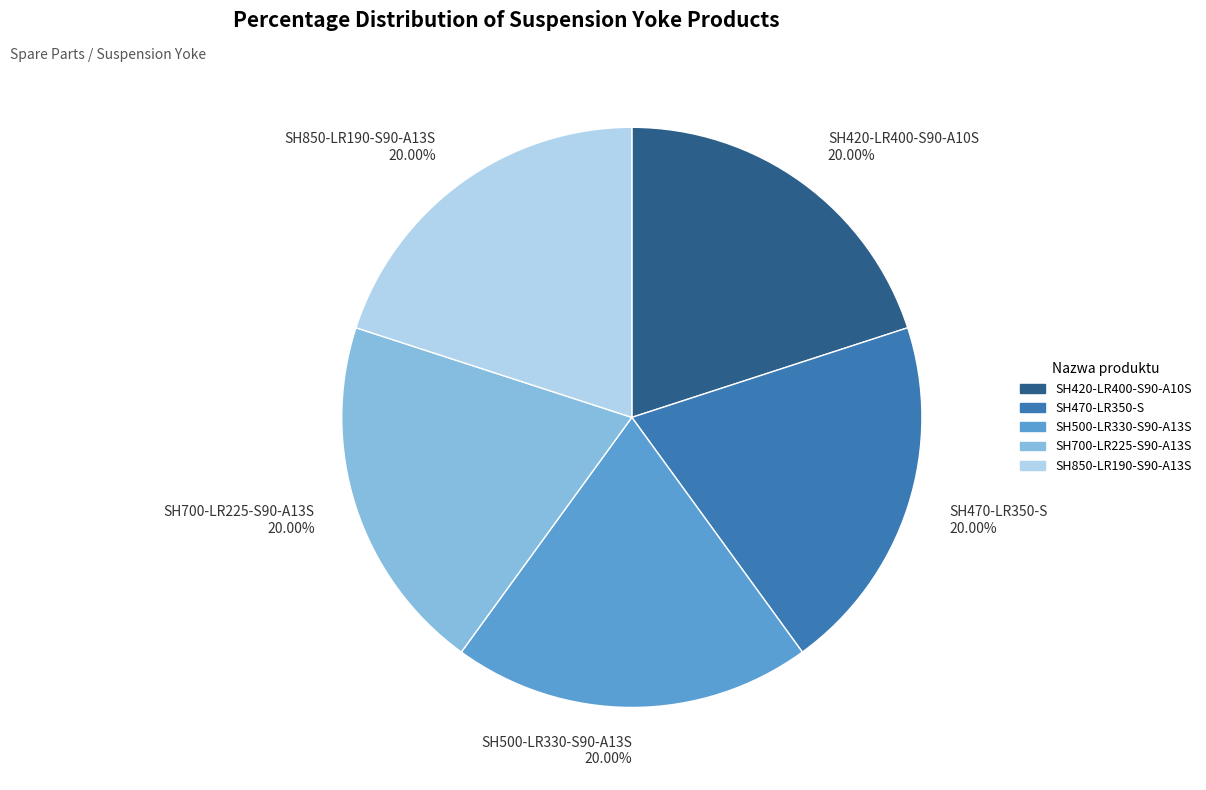

What percentage is the SH500-LR330-S90-A13S slice, to the nearest percent?

20%